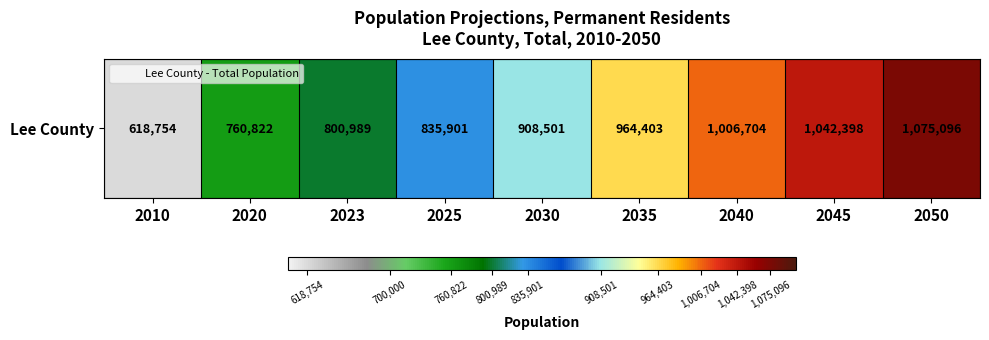

Reading left to right, what are all the values shown in this chart?

2010=618754	2020=760822	2023=800989	2025=835901	2030=908501	2035=964403	2040=1006704	2045=1042398	2050=1075096